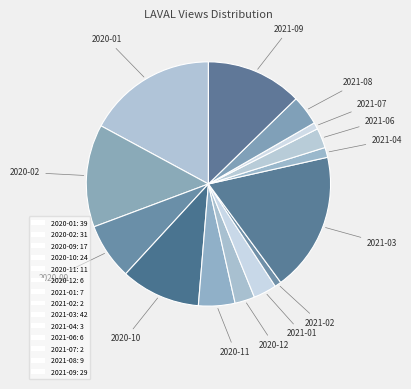

What is the largest slice in the pie chart?

2021-03